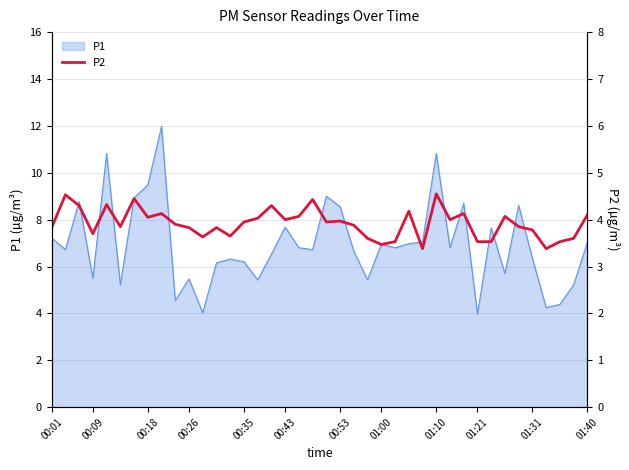

What is the lowest value of the P1 series?

4.0